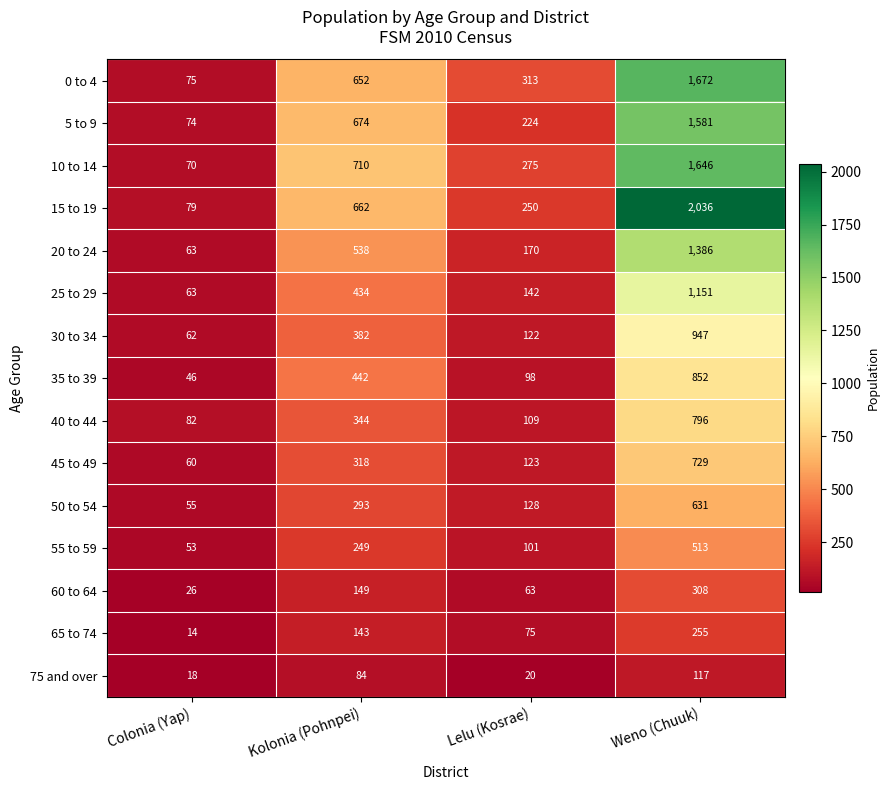

Count the 60 to 64 values in the range 63 to 308.

3